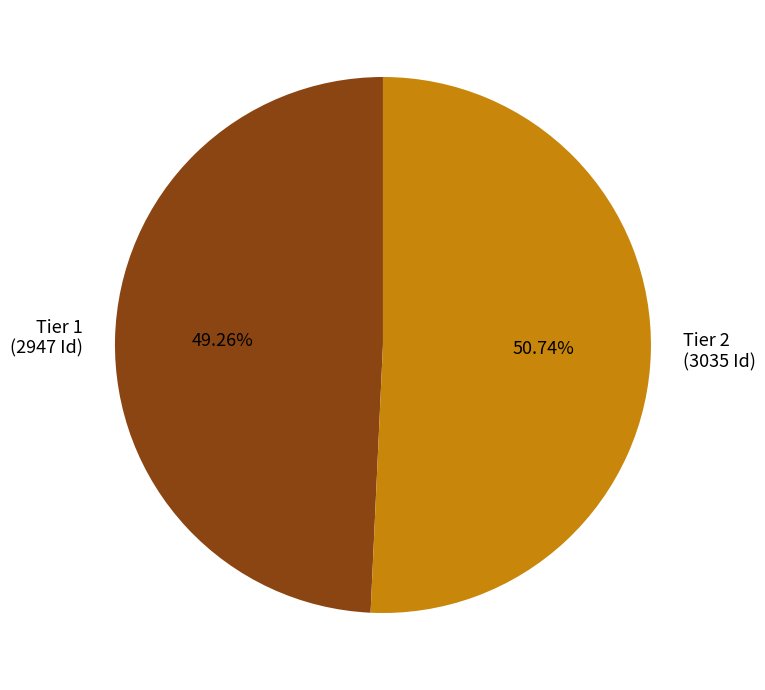

What percentage do Tier 1 and Tier 2 together represent?

100.0%